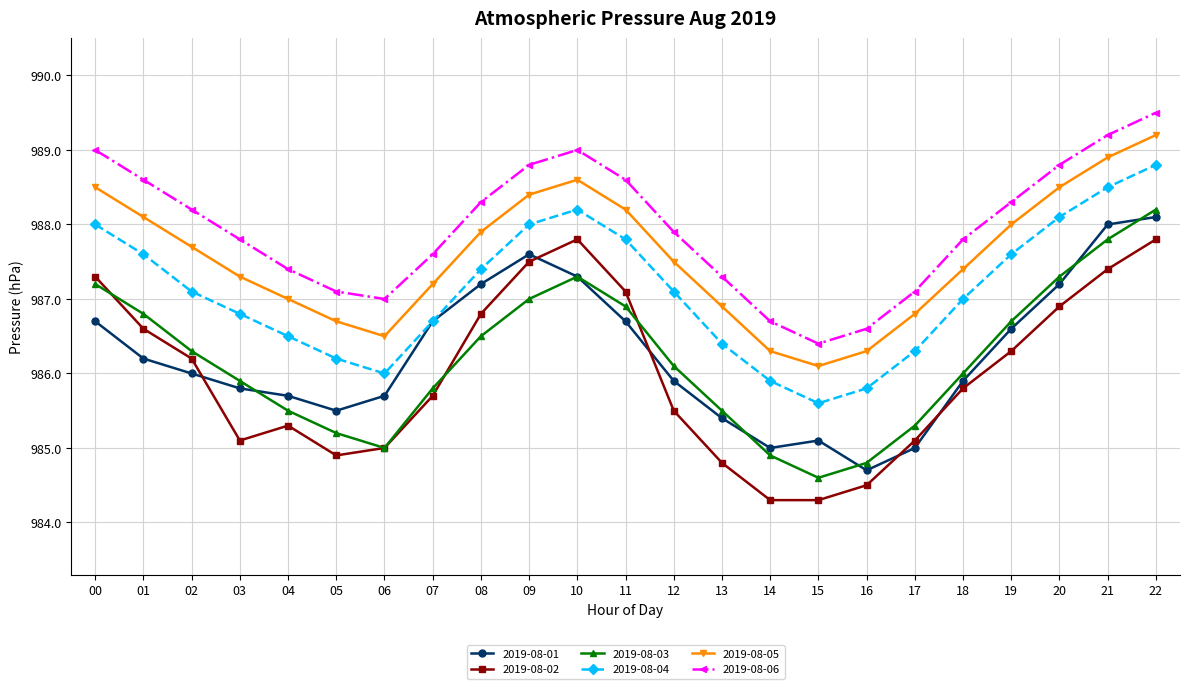

What is the greatest value displayed?

989.5